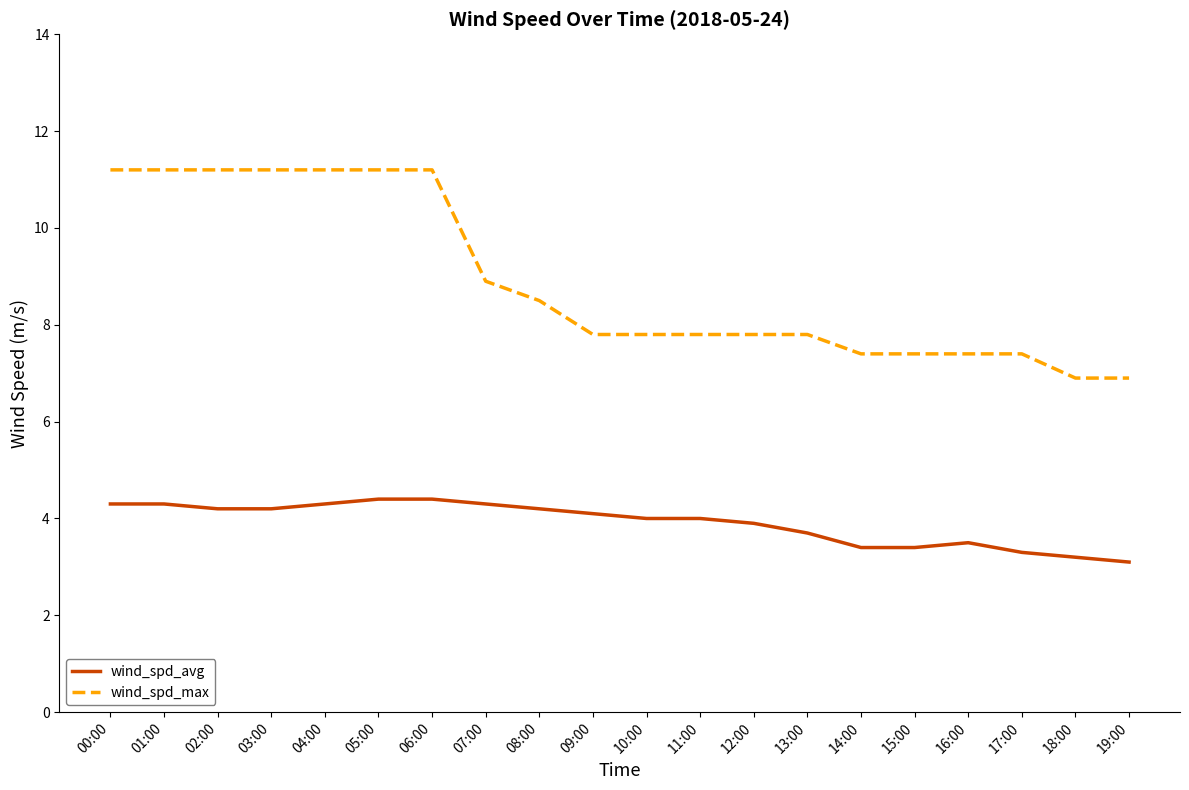

Is the value of wind_spd_max at 08:00 greater than the value of wind_spd_avg at 10:00?

Yes